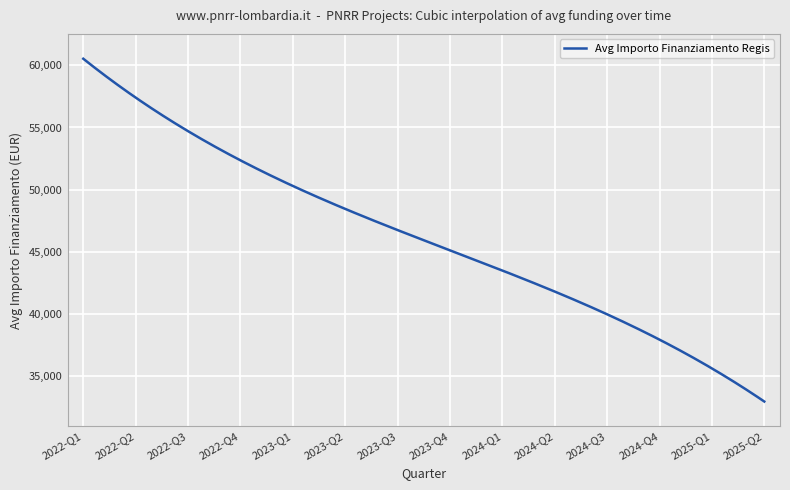

What is the maximum value shown in the chart?

60535.6